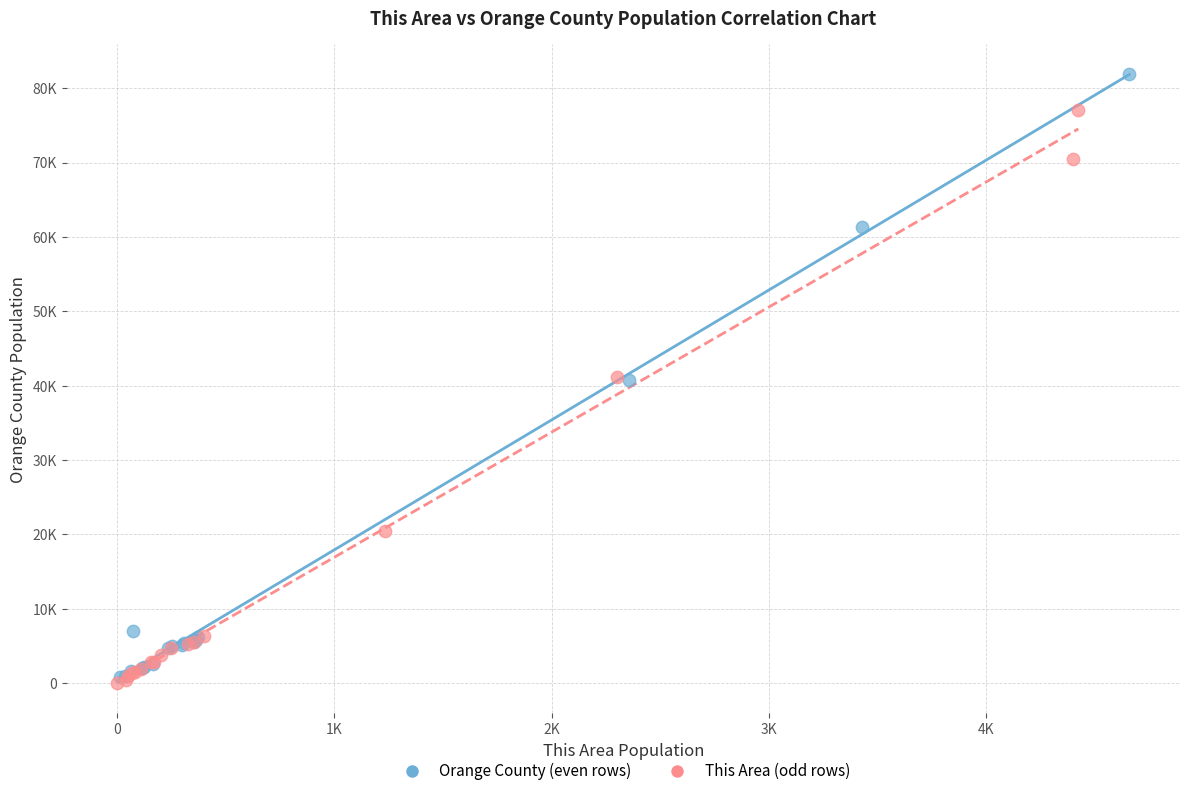

Which series has the widest spread of Y values?

Orange County (even rows)